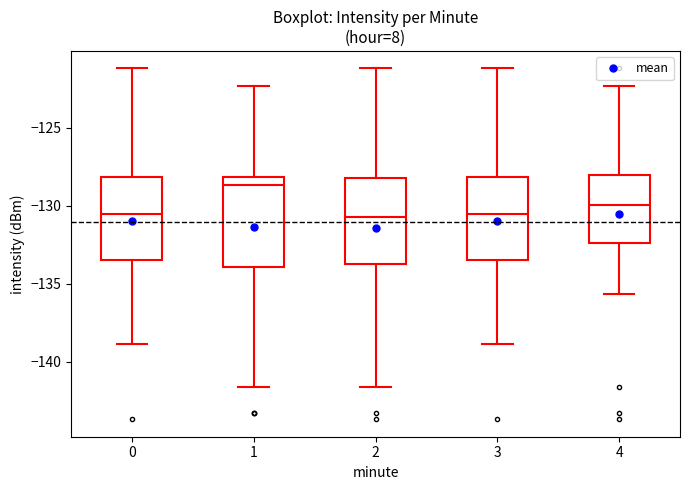

Reading left to right, transcribe this box plot: for each box, give where its median line is, the range the box spans, and where its two whiskers end, as read against the y-axis. The values are not printed on the chart, so give them approximately, as read against the axis.

0: median -130.5, box -133.5 to -128.0, whiskers -139.0 to -121.0
1: median -128.5, box -134.0 to -128.0, whiskers -141.5 to -122.5
2: median -131.0, box -134.0 to -128.5, whiskers -141.5 to -121.0
3: median -130.5, box -133.5 to -128.0, whiskers -139.0 to -121.0
4: median -130.0, box -132.5 to -128.0, whiskers -135.5 to -122.5